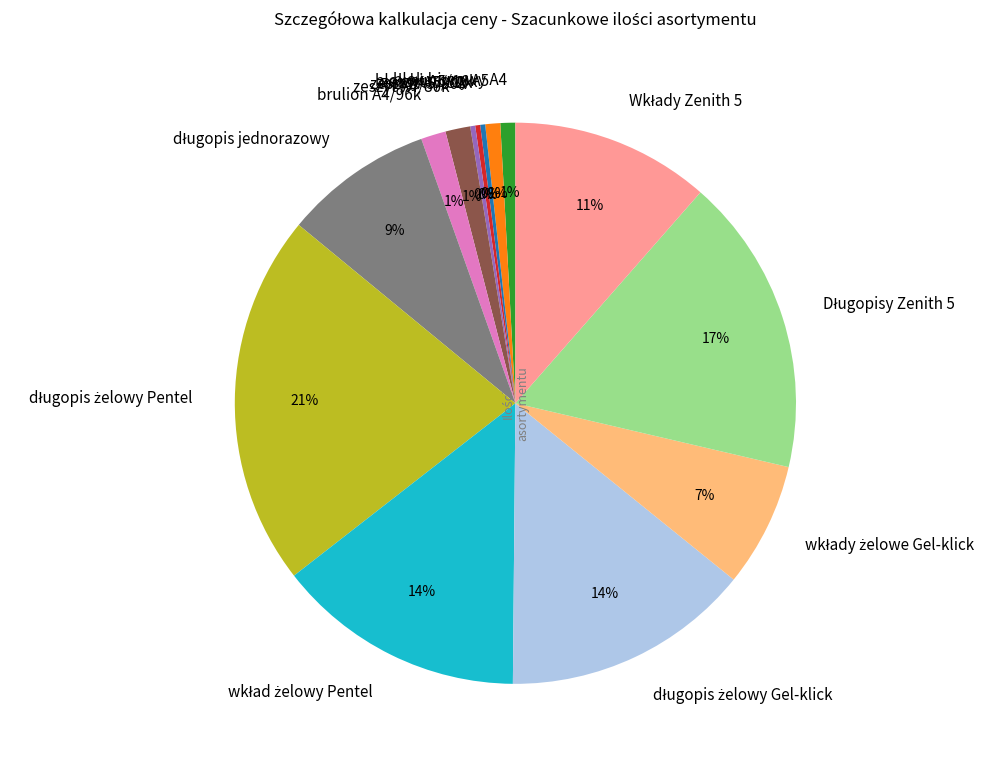

What percentage is the brulion A4/96k slice, to the nearest percent?

1%